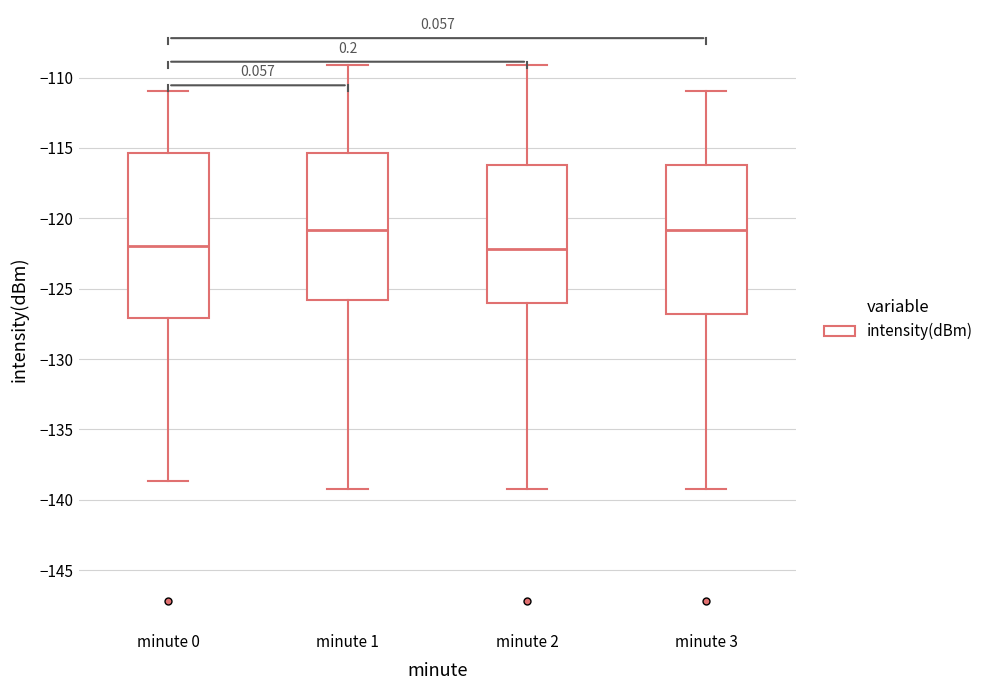

Which box is the tallest, from its lower edge to its upper edge?

minute 0